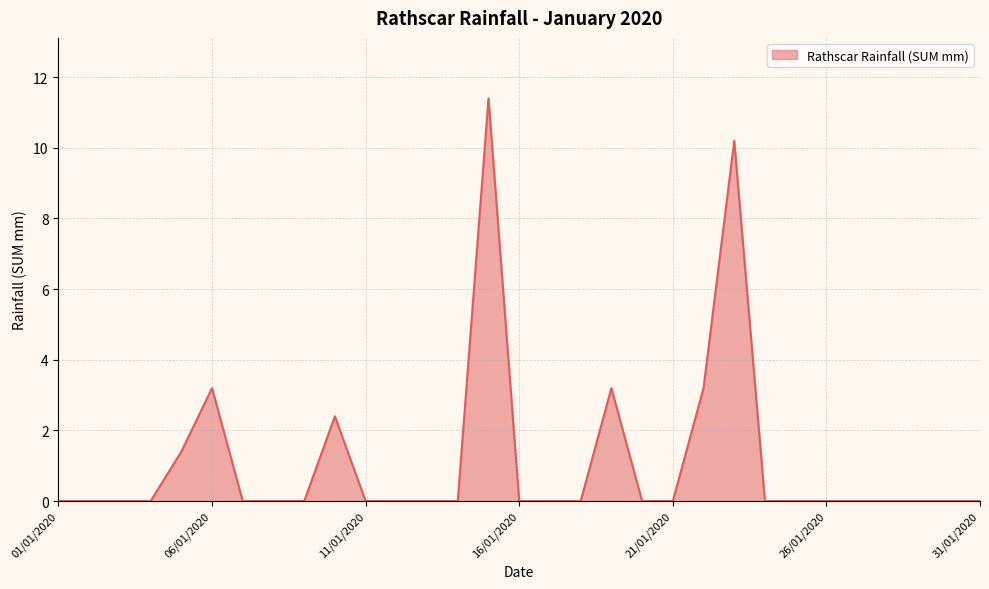

What is the difference between the maximum and minimum values?

11.4